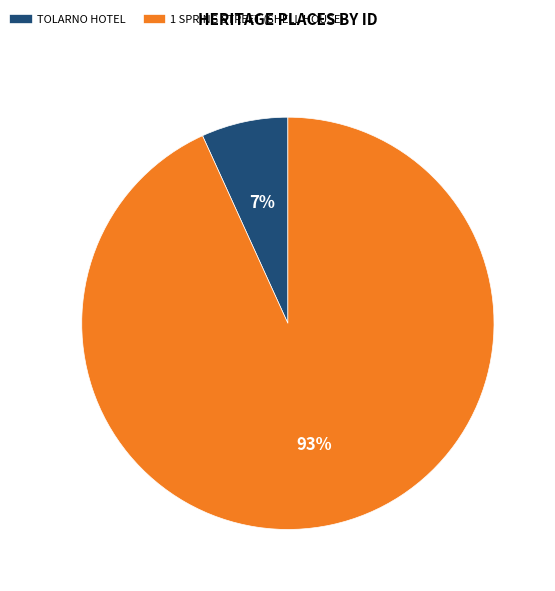

Combined, do 1 SPRING STREET (SHELL HOUSE) and TOLARNO HOTEL account for over 50%?

Yes